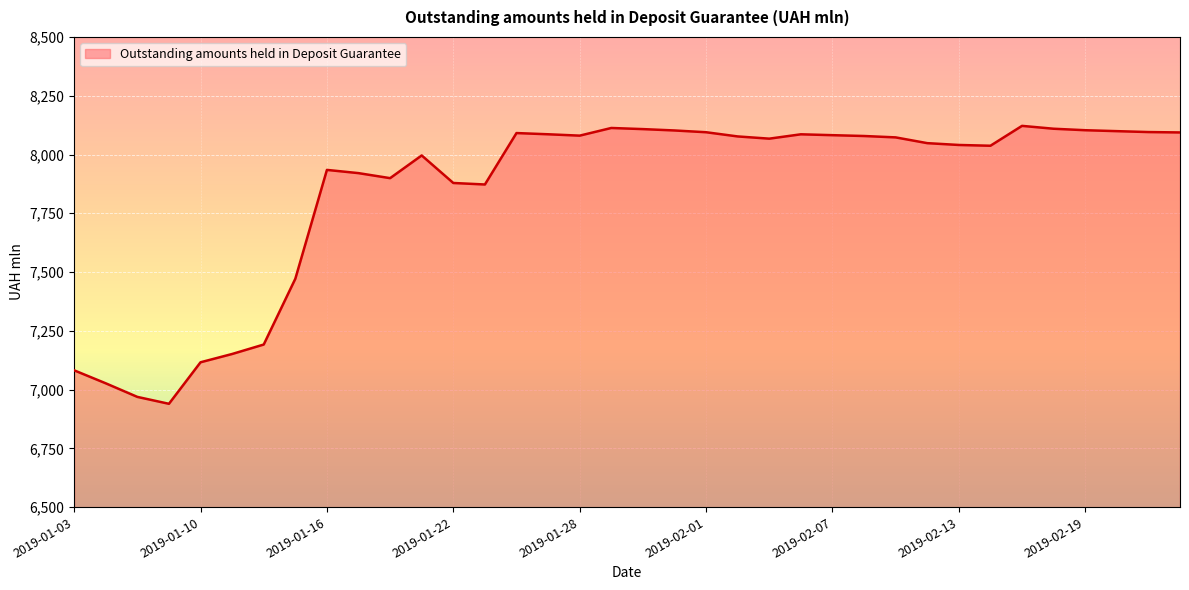

What value does the data have at 2019-01-03?

7082.0